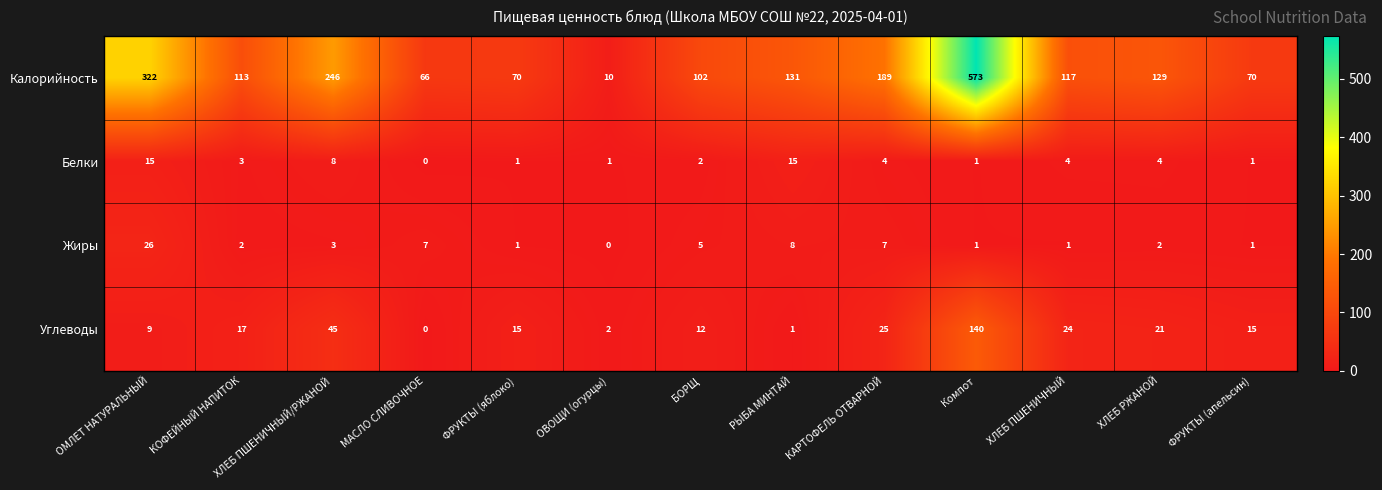

The value of Белки at ХЛЕБ ПШЕНИЧНЫЙ is 4. True or false?

True